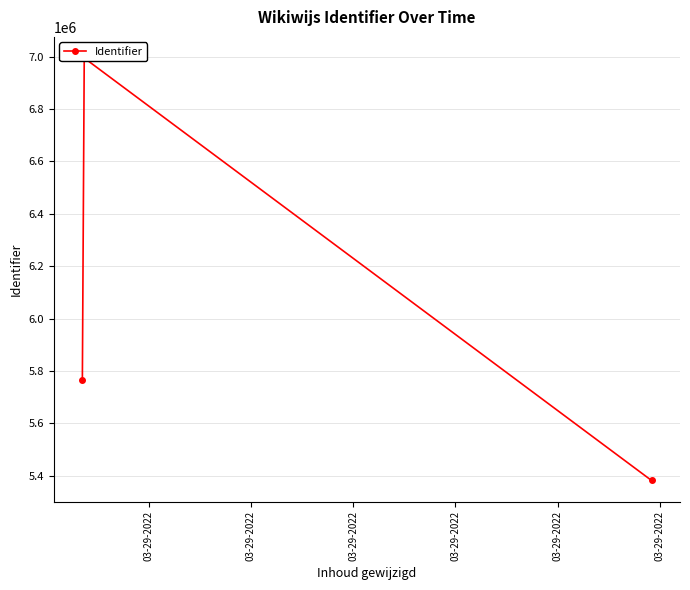

The chart shows a value of 6994764 at 03-29-2022. True or false?

True